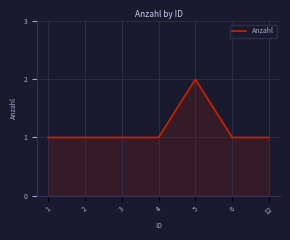

What is the ratio of the value at 1 to the value at 12?

1.0